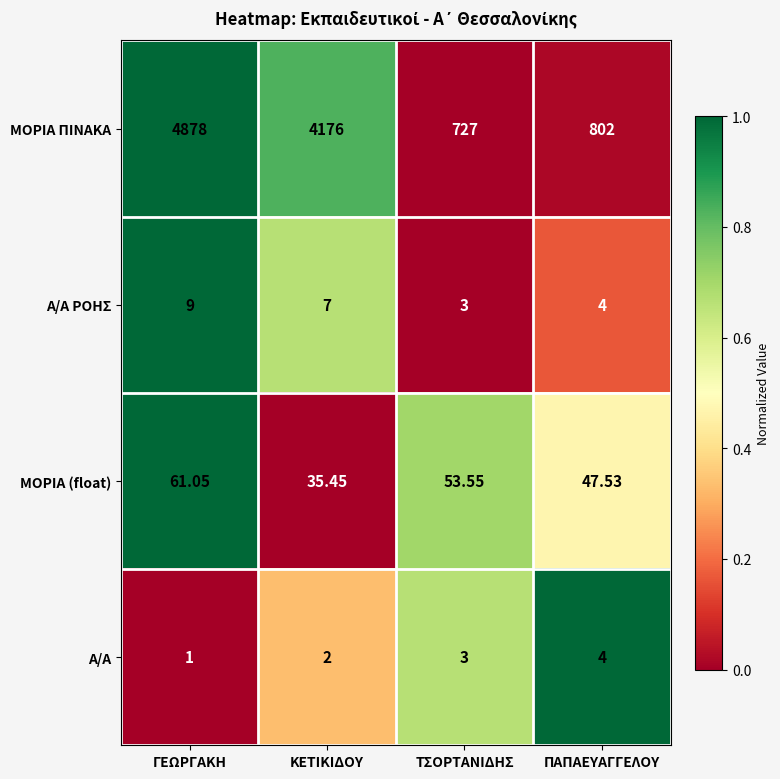

At which category does the chart reach its minimum across all series?

ΓΕΩΡΓΑΚΗ